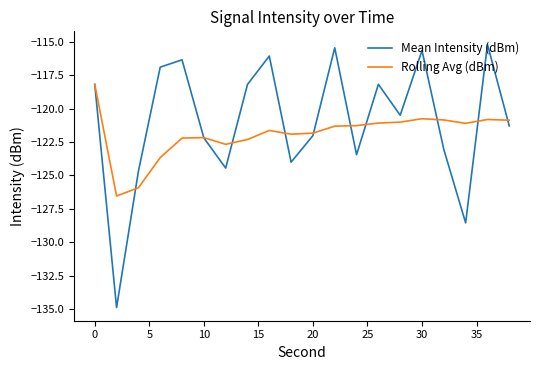

What are all the series names shown in the legend?

Mean Intensity (dBm), Rolling Avg (dBm)